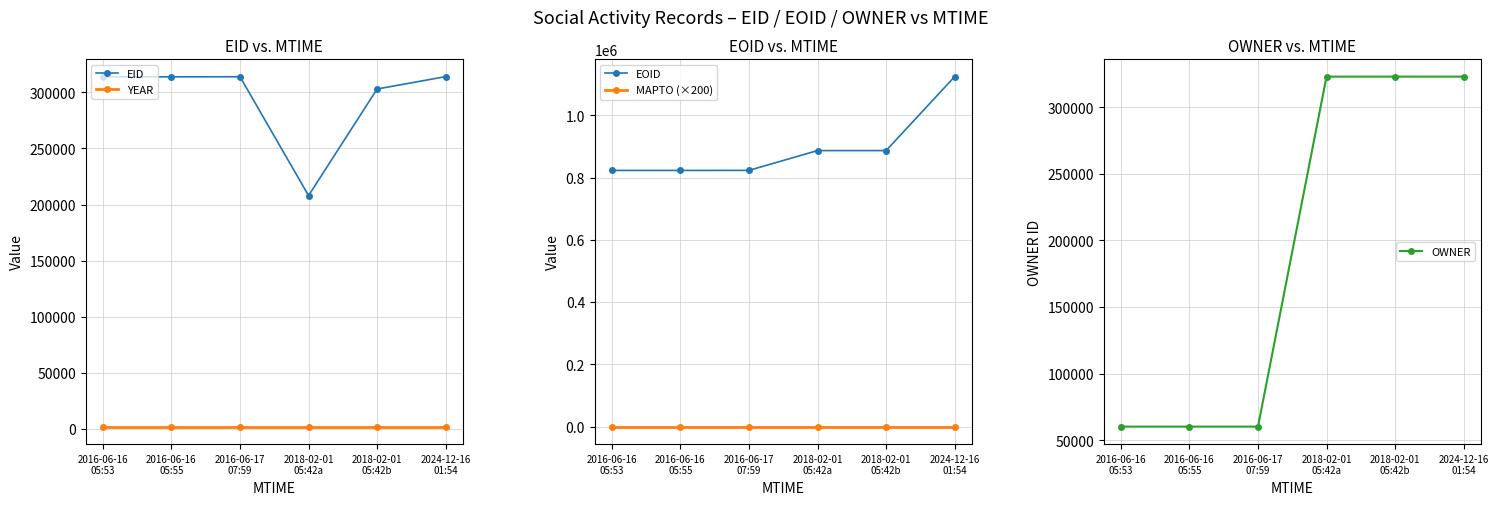

What position from the right is 2024-12-16
01:54?

1